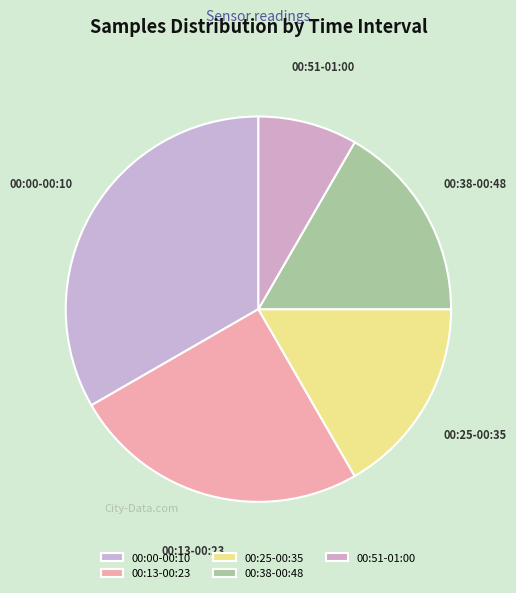

Which slice is the smallest?

00:51-01:00